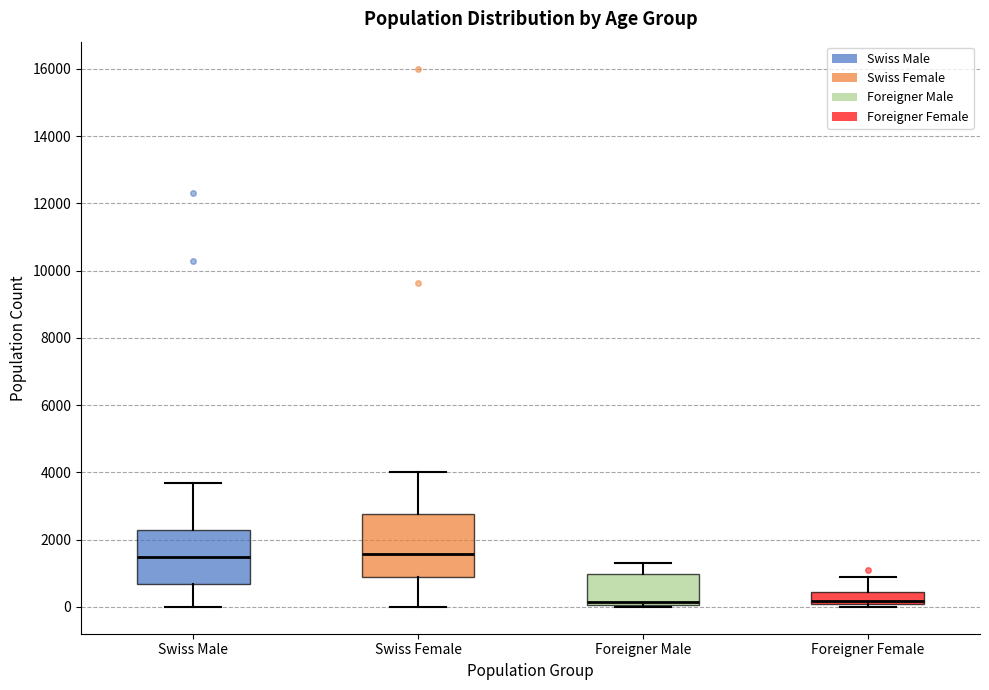

Reading left to right, transcribe this box plot: for each box, give where its median line is, the range the box spans, and where its two whiskers end, as read against the y-axis. The values are not printed on the chart, so give them approximately, as read against the axis.

Swiss Male: median 1400, box 600 to 2200, whiskers 0 to 3600
Swiss Female: median 1600, box 800 to 2800, whiskers 0 to 4000
Foreigner Male: median 200, box 0 to 1000, whiskers 0 (just below the box's lower edge) to 1200
Foreigner Female: median 200, box 0 to 400, whiskers 0 (just below the box's lower edge) to 800